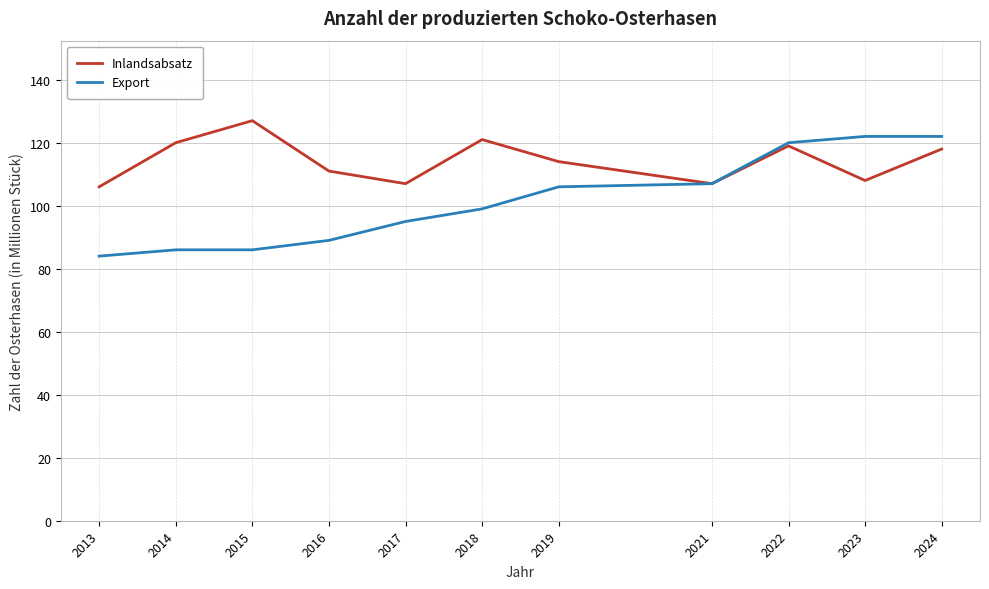

What is the approximate value of Export at 2018, to the nearest 5?

100